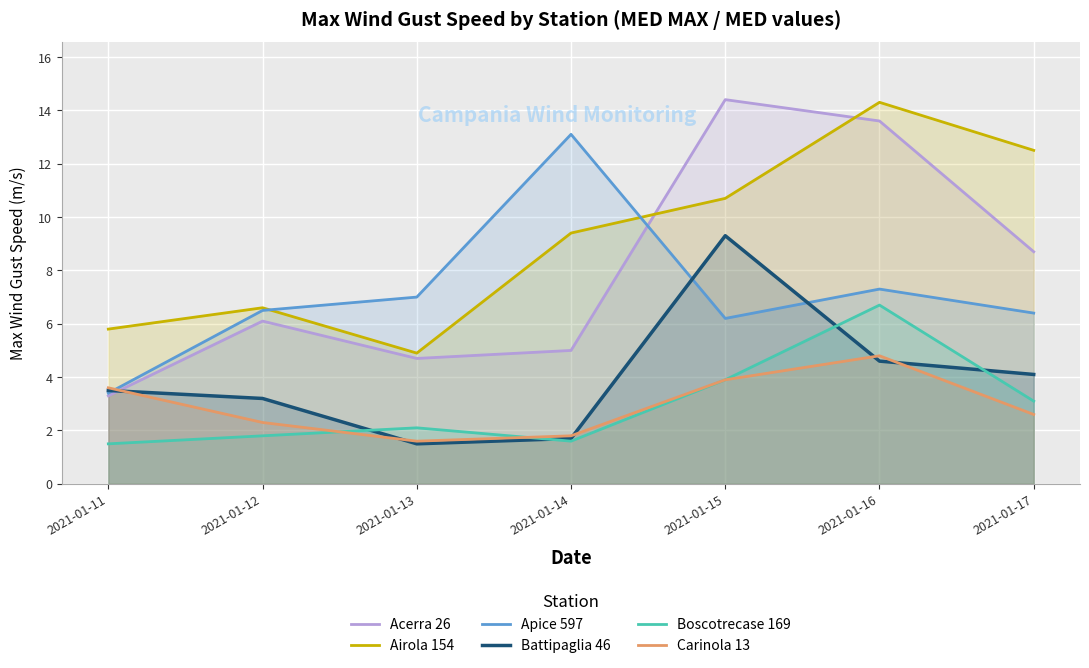

What is the difference between the highest and lowest values at 2021-01-12?

4.8